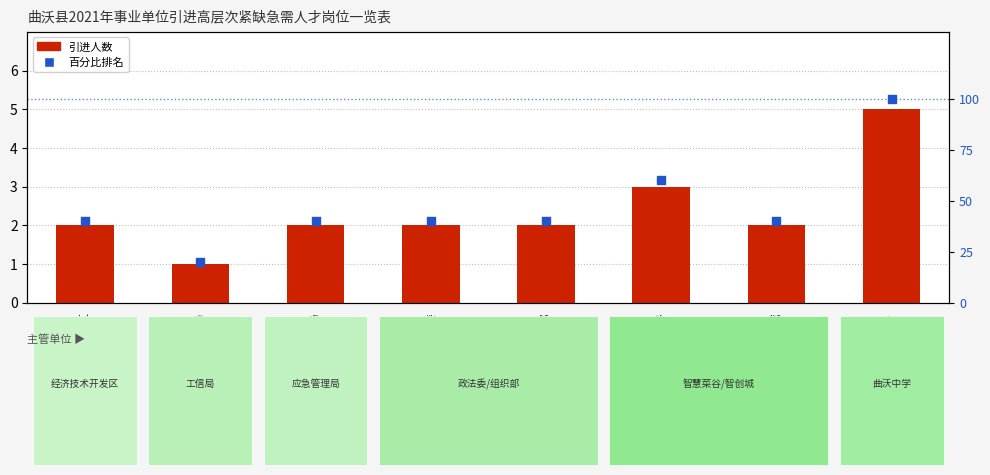

What is the total value across all series at 智慧菜谷?

63